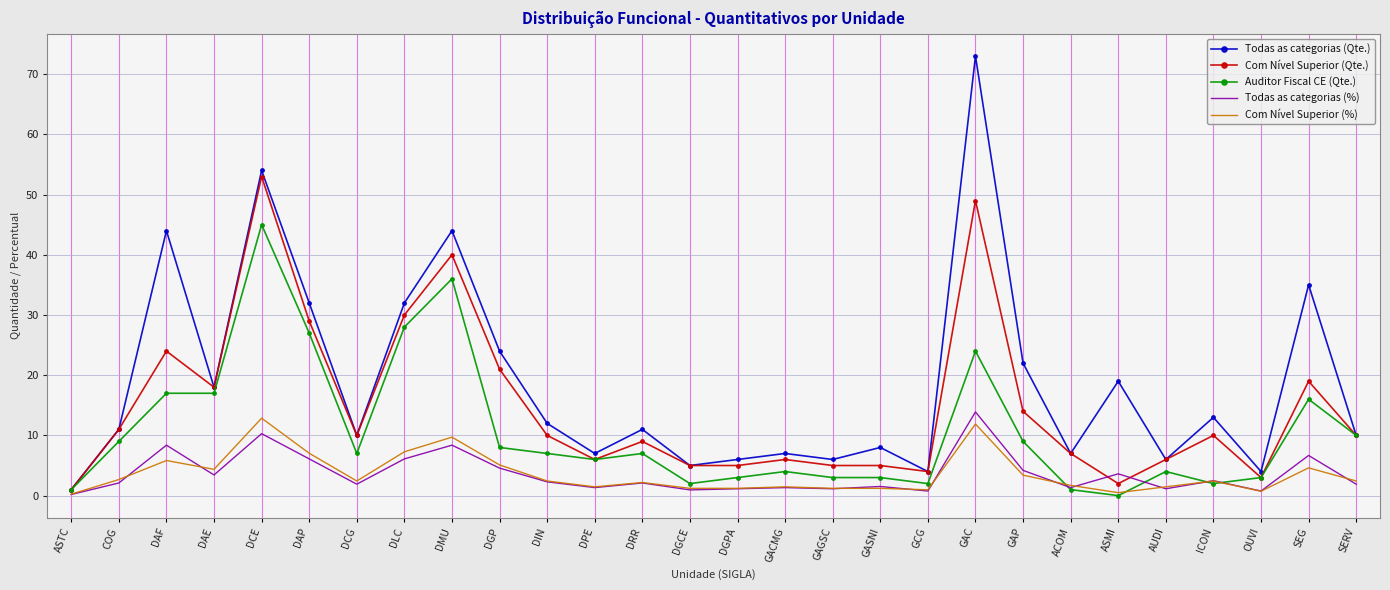

What is the difference between the maximum and minimum values in the Todas as categorias (Qte.) series?

72.0